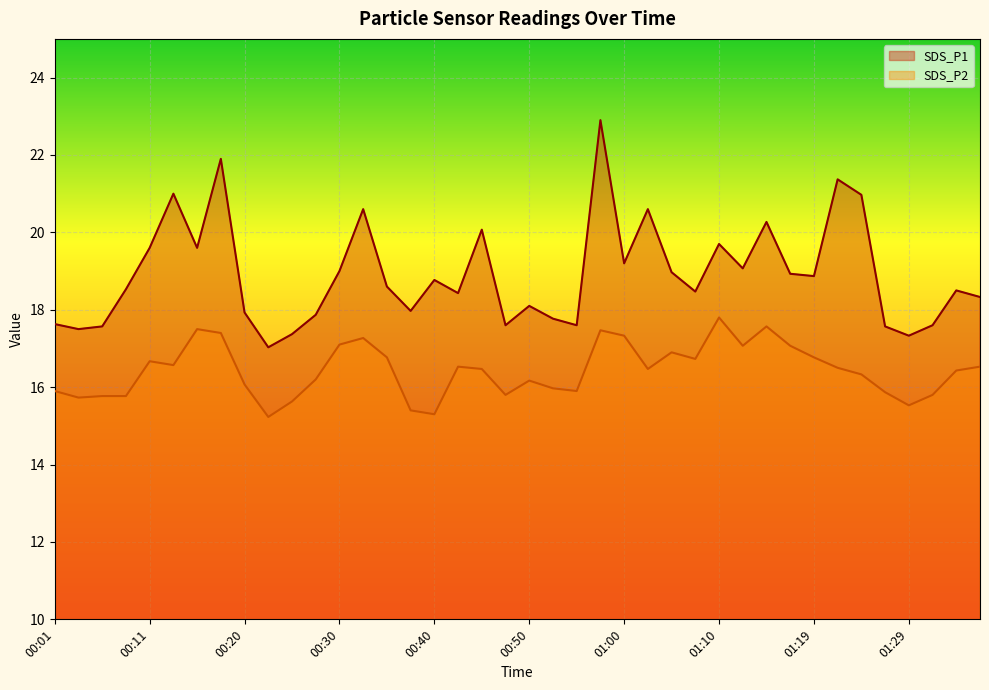

Reading right to left, list all the values displayed in this chart.

SDS_P1: 01:37=18.3	01:34=18.5	01:32=17.6	01:29=17.3	01:27=17.6	01:24=21.0	01:22=21.4	01:19=18.9	01:17=18.9	01:14=20.3	01:12=19.1	01:10=19.7	01:07=18.5	01:05=19.0	01:02=20.6	01:00=19.2	00:57=22.9	00:55=17.6	00:52=17.8	00:50=18.1	00:47=17.6	00:45=20.1	00:42=18.4	00:40=18.8	00:37=18.0	00:35=18.6	00:32=20.6	00:30=19.0	00:28=17.9	00:25=17.4	00:23=17.0	00:20=17.9	00:18=21.9	00:15=19.6	00:13=21.0	00:11=19.6	00:08=18.5	00:06=17.6	00:03=17.5	00:01=17.6
SDS_P2: 01:37=16.5	01:34=16.4	01:32=15.8	01:29=15.5	01:27=15.9	01:24=16.3	01:22=16.5	01:19=16.8	01:17=17.1	01:14=17.6	01:12=17.1	01:10=17.8	01:07=16.7	01:05=16.9	01:02=16.5	01:00=17.3	00:57=17.5	00:55=15.9	00:52=16.0	00:50=16.2	00:47=15.8	00:45=16.5	00:42=16.5	00:40=15.3	00:37=15.4	00:35=16.8	00:32=17.3	00:30=17.1	00:28=16.2	00:25=15.6	00:23=15.2	00:20=16.1	00:18=17.4	00:15=17.5	00:13=16.6	00:11=16.7	00:08=15.8	00:06=15.8	00:03=15.7	00:01=15.9